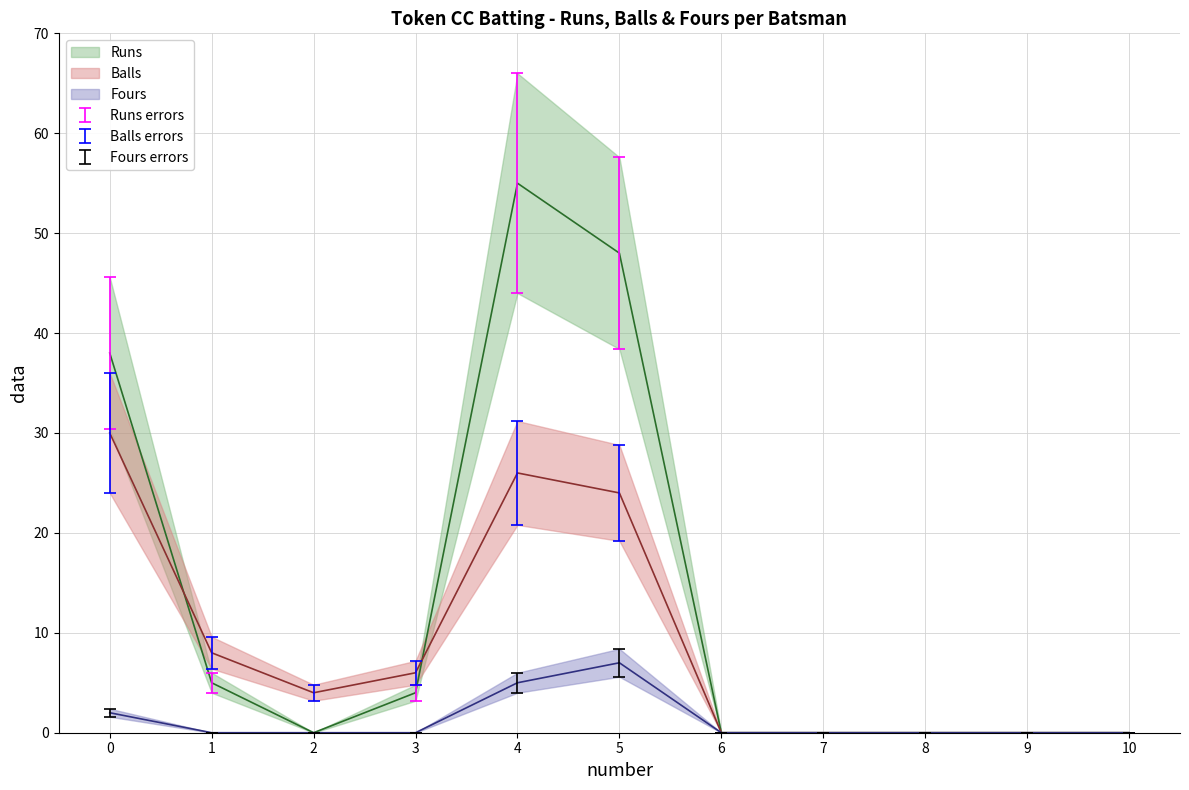

Is this an area chart (filled region under the line)?

No